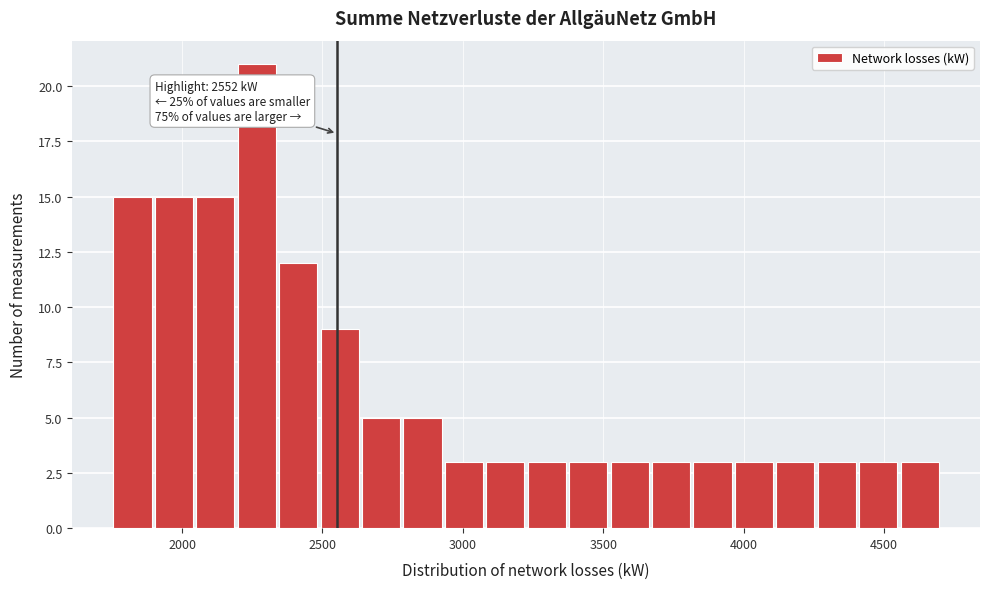

Around what value on the x-axis is the tallest bar? Give the approximate position of its centre, as read against the axis.

2250